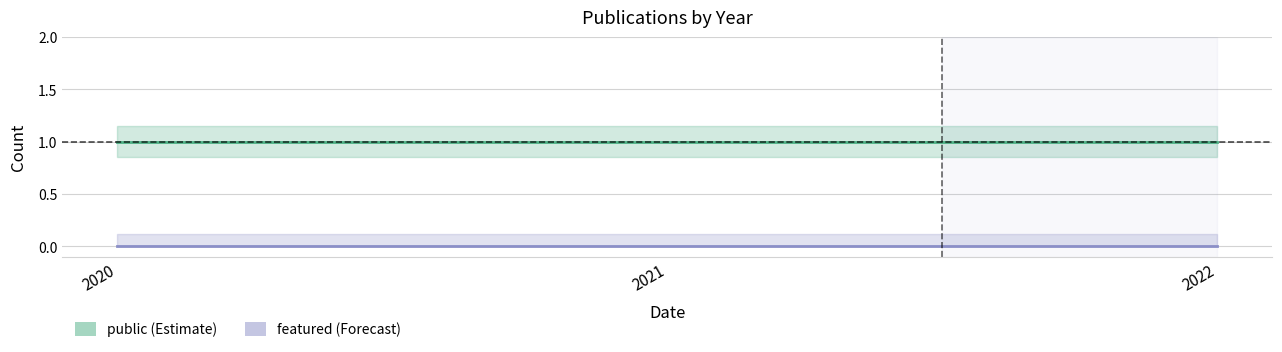

What is the spread (max minus min) of values at 2022?

1